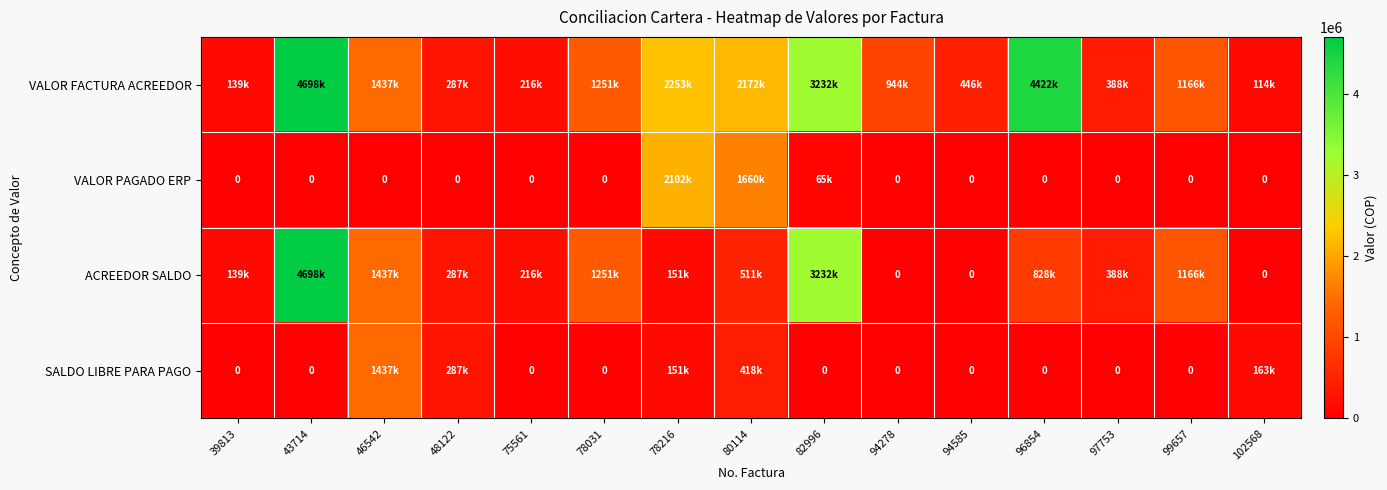

What is the total value across all series at 94585?

446060